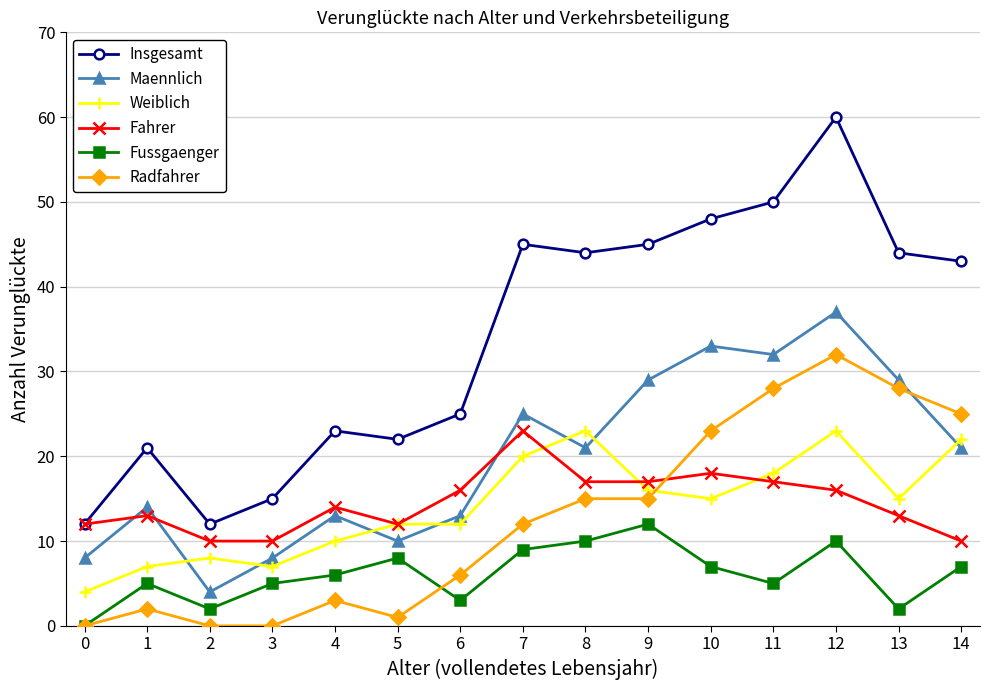

What is the total value across all series at 1?

62